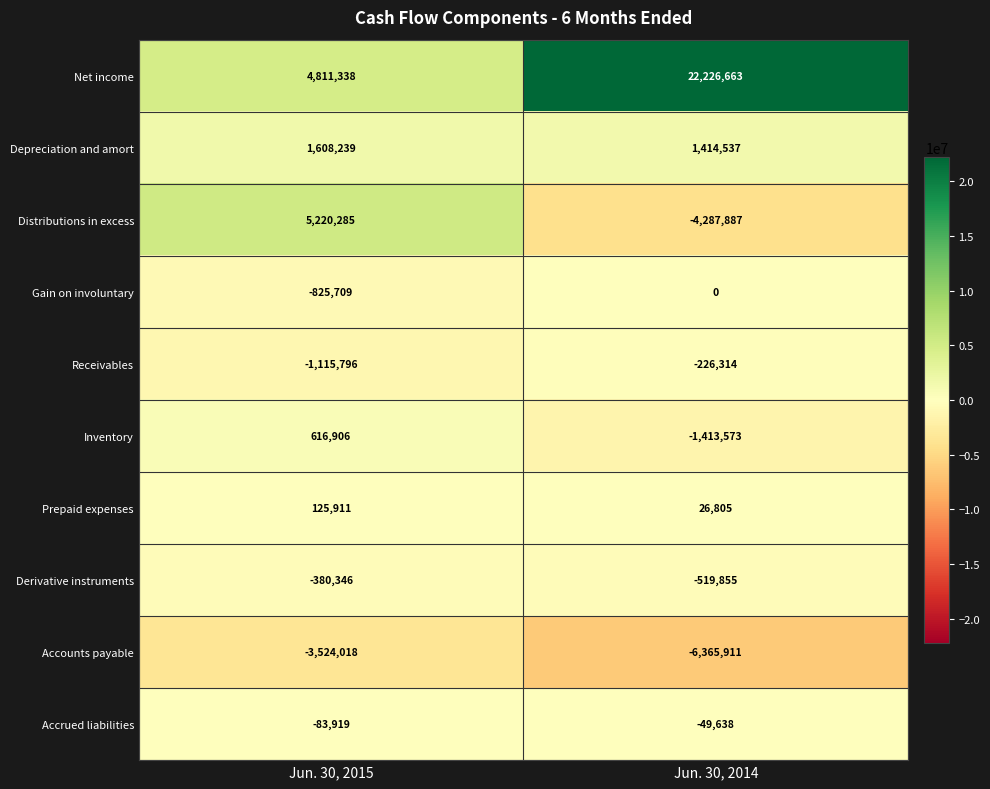

At Jun. 30, 2014, list the series in order from smallest to largest.

Accounts payable, Distributions in excess, Inventory, Derivative instruments, Receivables, Accrued liabilities, Gain on involuntary, Prepaid expenses, Depreciation and amort, Net income